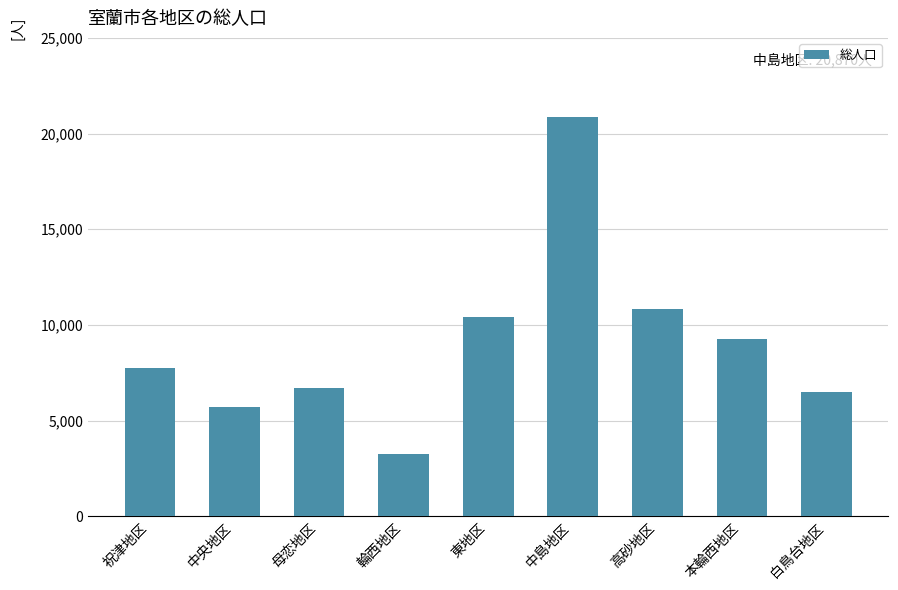

Read the value at 本輪西地区, to the nearest 10.

9280